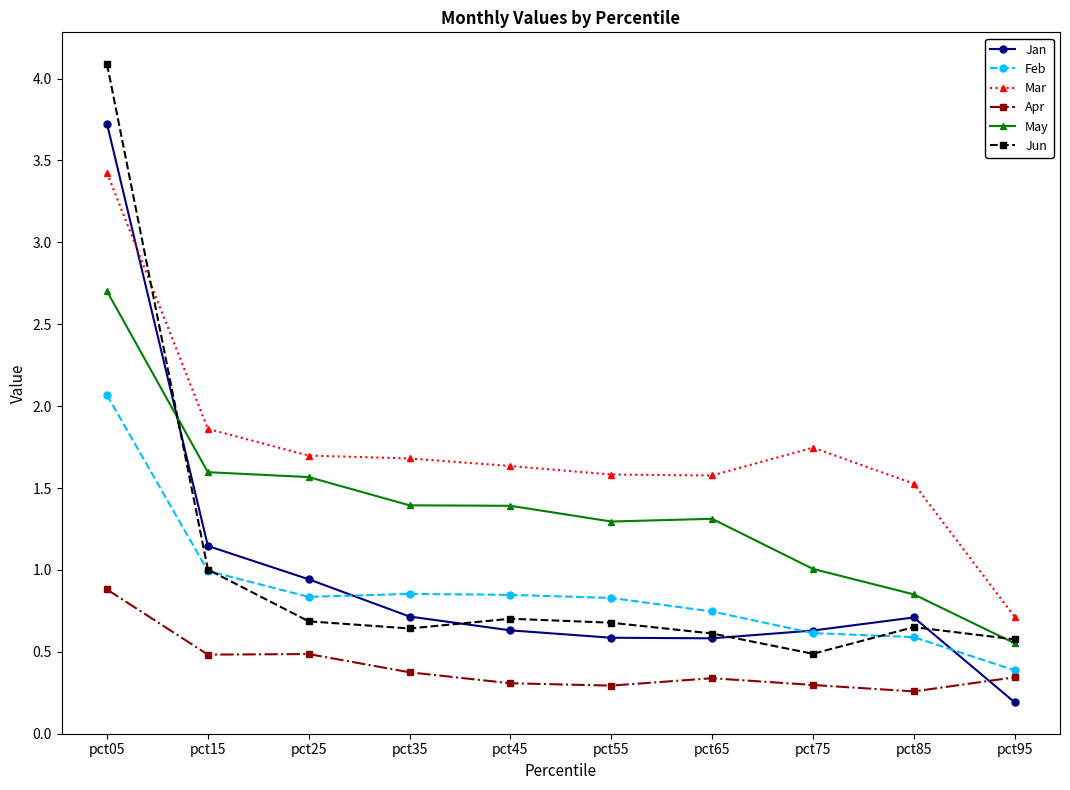

What is the difference between the maximum and minimum values in the Jan series?

3.5